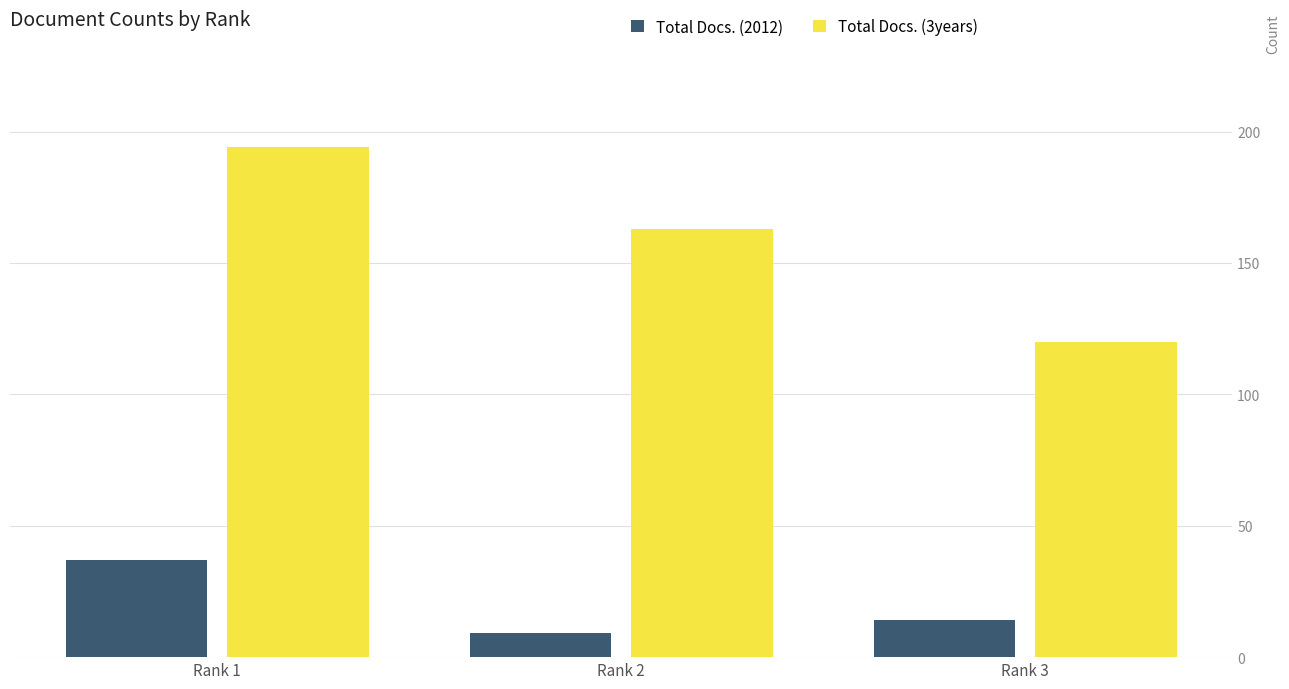

What is the sum of all Total Docs. (2012) values?

60